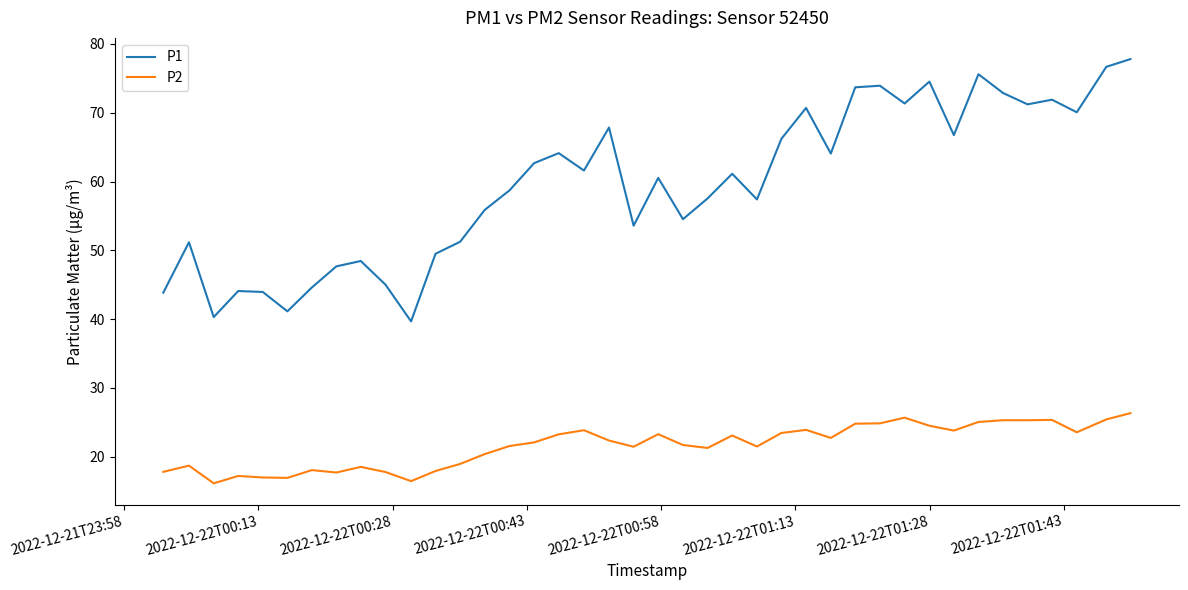

What is the sum of all P1 values?

2383.6